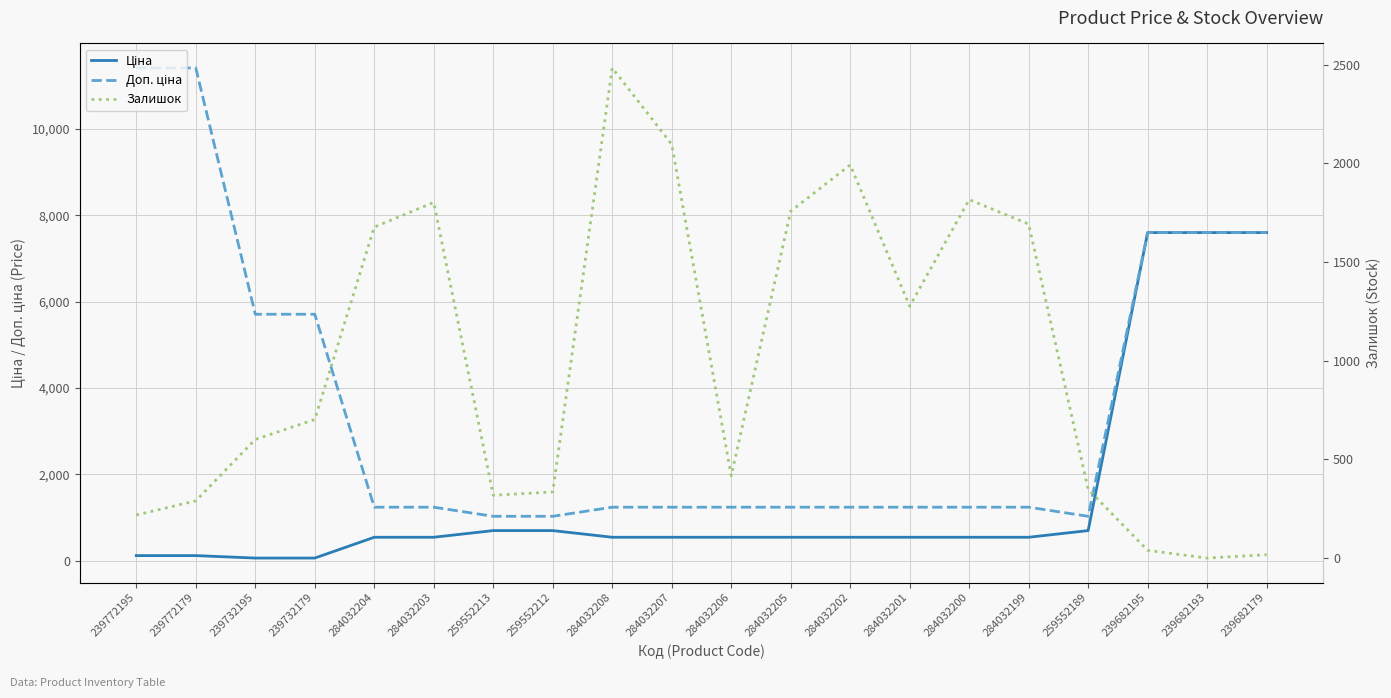

What position from the left is 284032204?

5